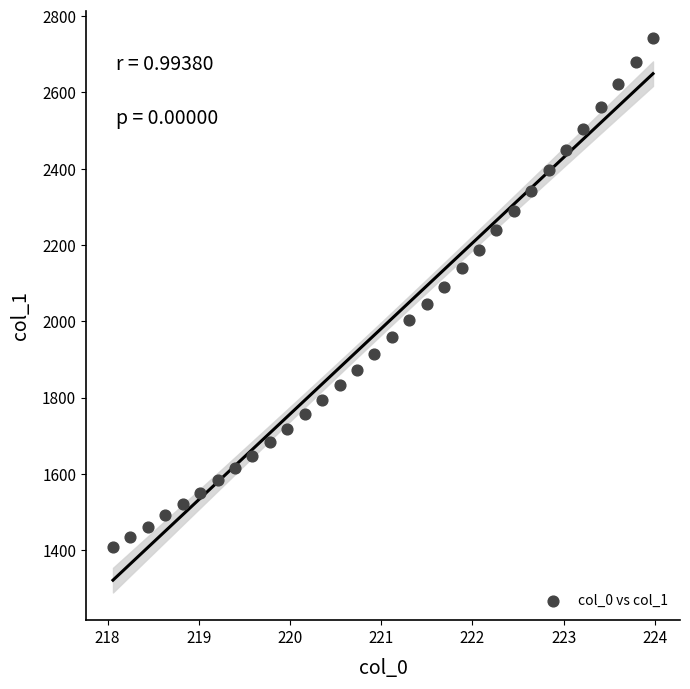

What is the range of Y values (max minus min)?

1332.8